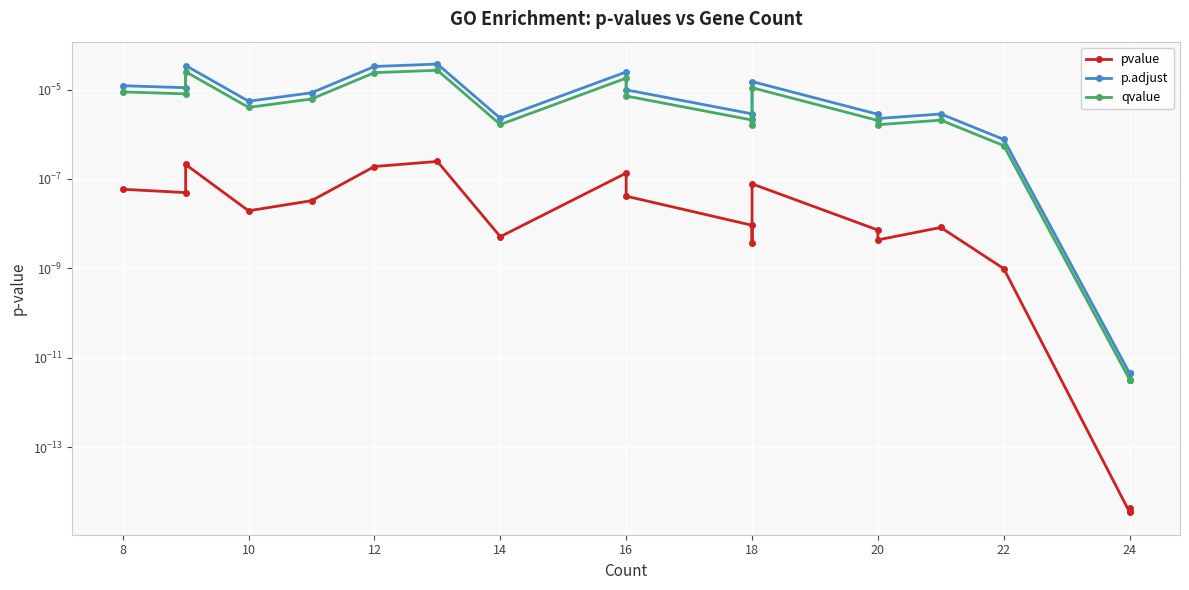

True or false: qvalue and p.adjust intersect in this chart.

False